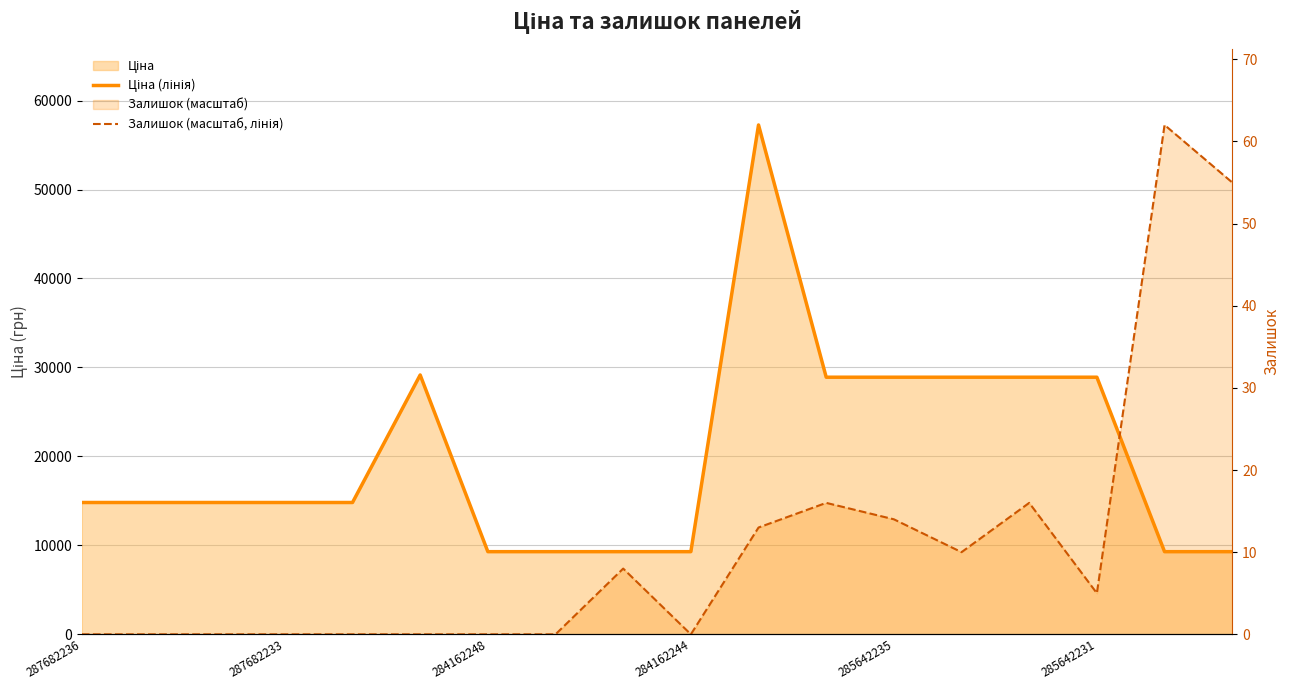

The Ціна (лінія) series shows 9290.5 at 7. True or false?

True